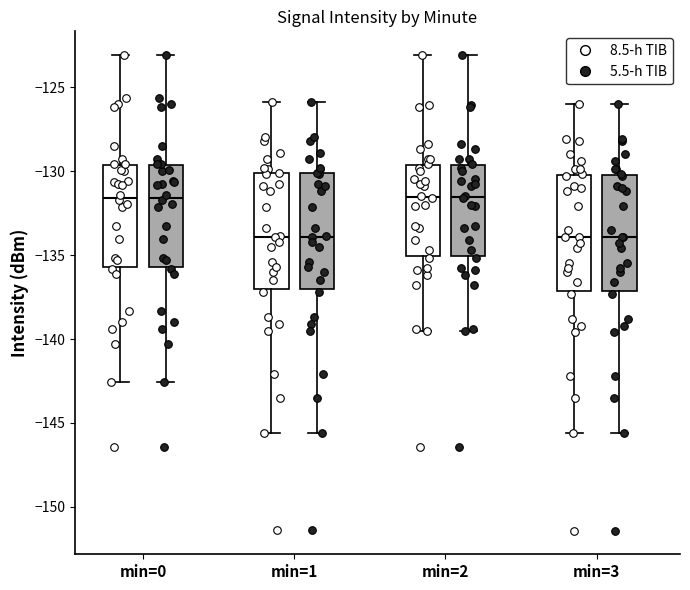

Reading left to right, read every box against the y-axis: the position of its median line, the range the box covers, and the ends of its whiskers. The values are not printed on the chart, so give them approximately, as read against the axis.

min=0 (8.5-h TIB): median -131.5, box -135.5 to -129.5, whiskers -142.5 to -123.0
min=0 (5.5-h TIB): median -131.5, box -135.5 to -129.5, whiskers -142.5 to -123.0
min=1 (8.5-h TIB): median -134.0, box -137.0 to -130.0, whiskers -145.5 to -126.0
min=1 (5.5-h TIB): median -134.0, box -137.0 to -130.0, whiskers -145.5 to -126.0
min=2 (8.5-h TIB): median -131.5, box -135.0 to -129.5, whiskers -139.5 to -123.0
min=2 (5.5-h TIB): median -131.5, box -135.0 to -129.5, whiskers -139.5 to -123.0
min=3 (8.5-h TIB): median -134.0, box -137.0 to -130.0, whiskers -145.5 to -126.0
min=3 (5.5-h TIB): median -134.0, box -137.0 to -130.0, whiskers -145.5 to -126.0